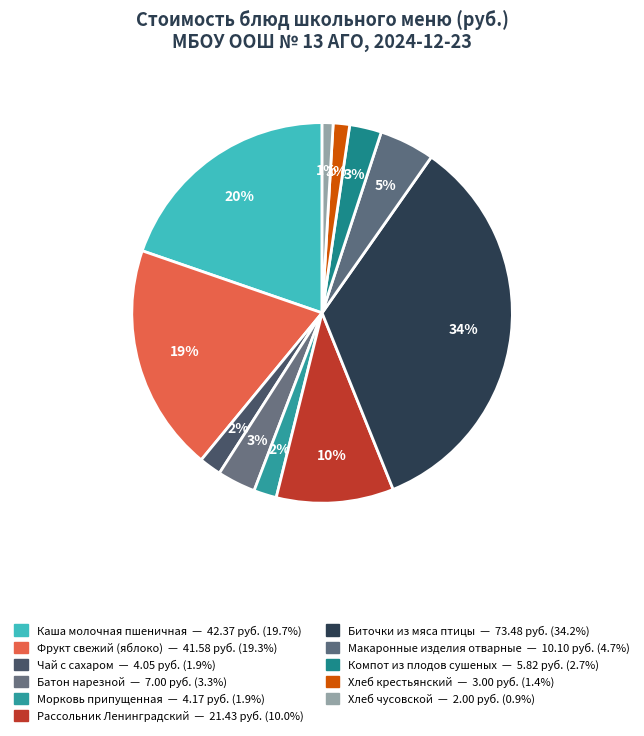

Is it true that Морковь припущенная is 12% of the pie?

False